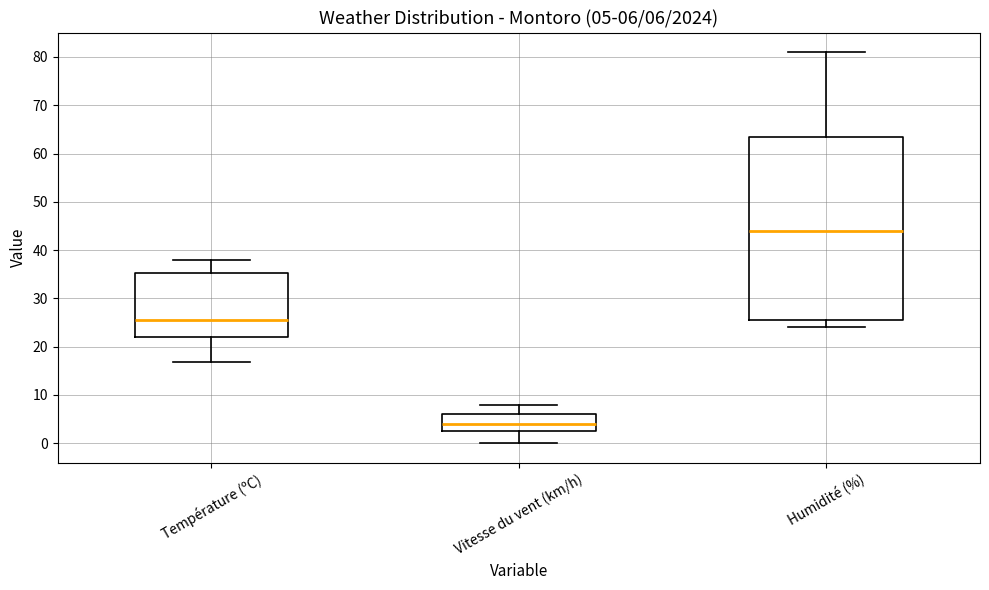

Which box has the lowest median line?

Vitesse du vent (km/h)